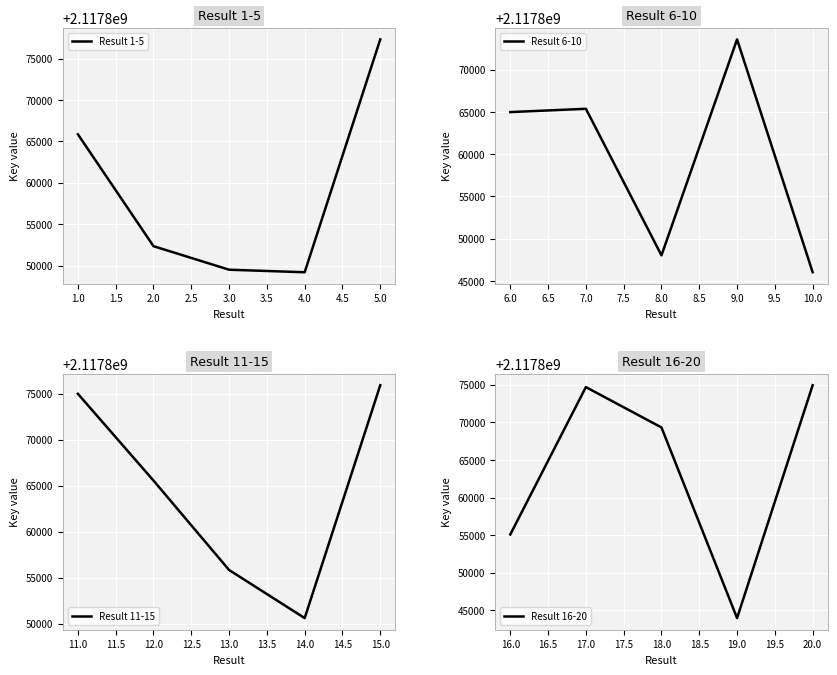

What is the difference between the Result 1-5 values at 1.0 and 3.0?

16343